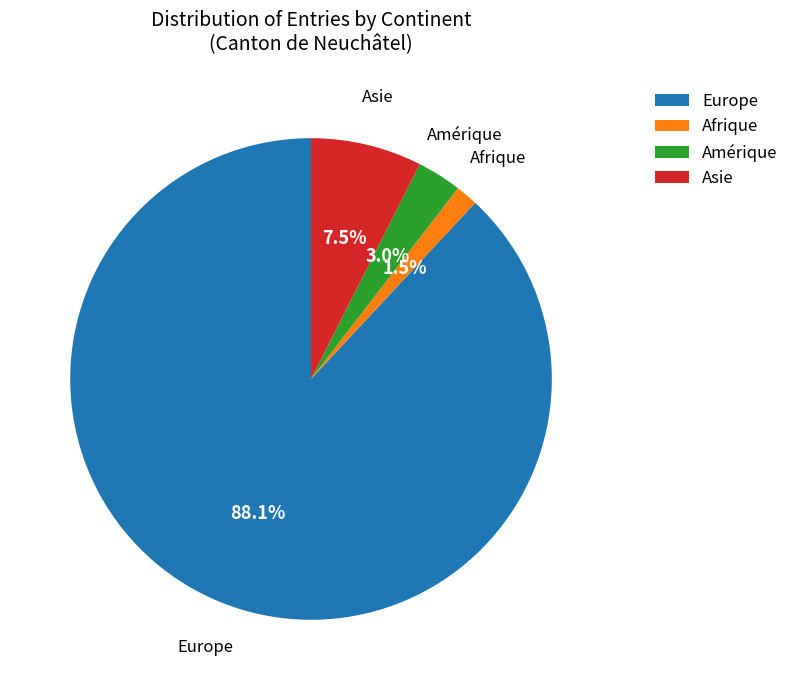

Count the number of slices in the pie.

4